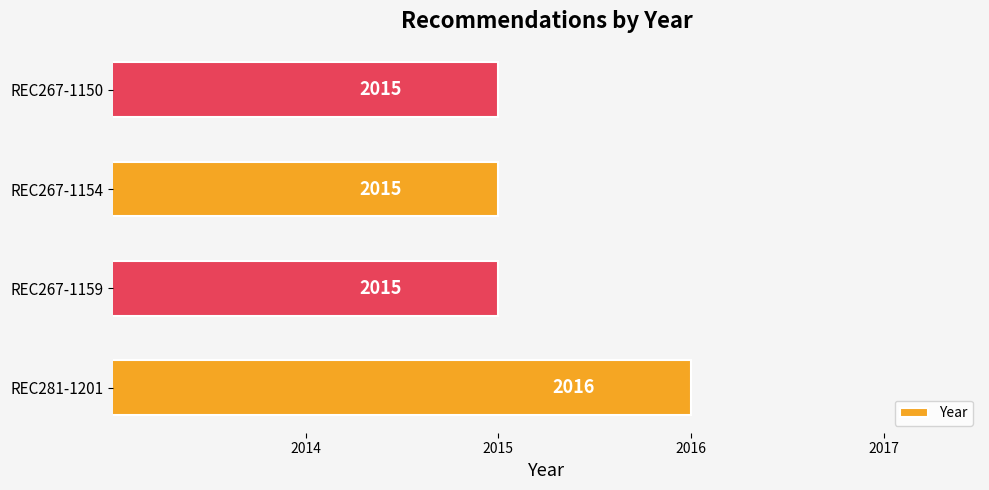

Is it true that the value at REC267-1159 is 2015?

True